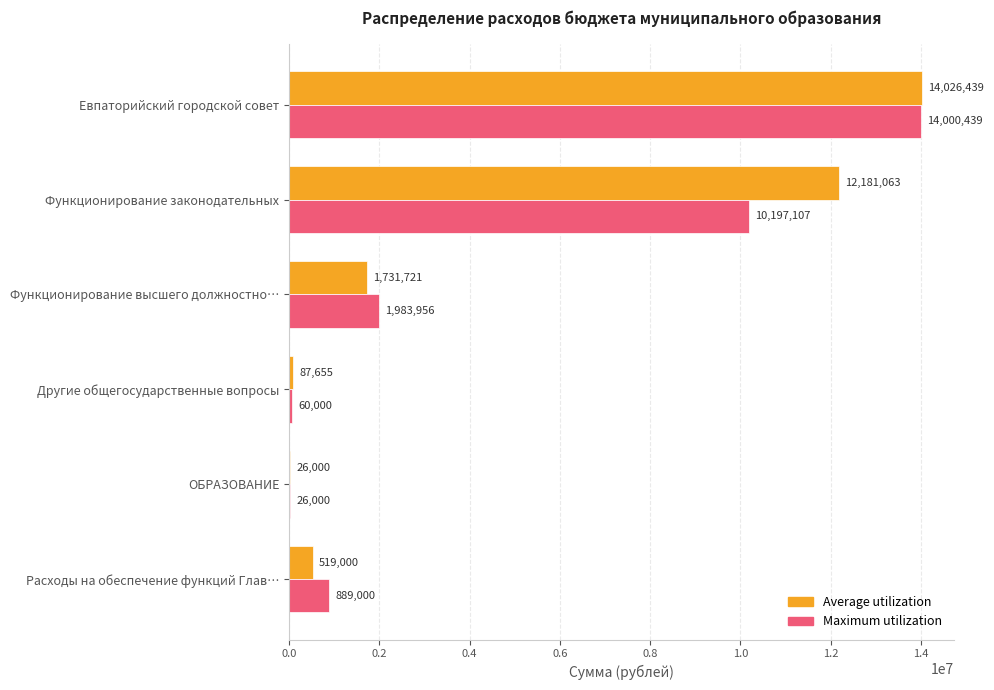

Which label corresponds to the largest value in the chart?

Евпаторийский городской совет